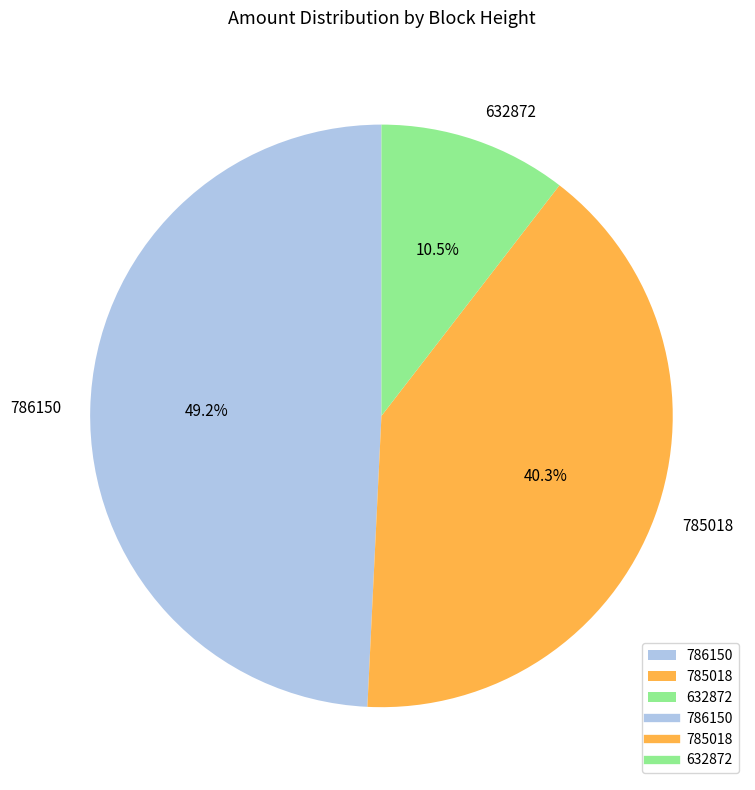

To the nearest percent, what percentage of the pie is 786150?

49%